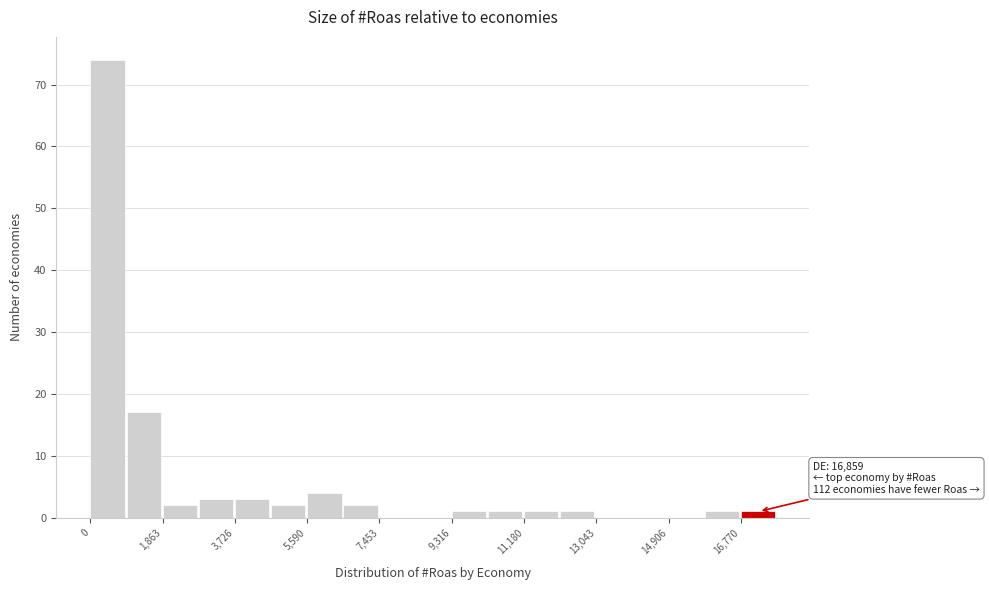

Which range on the x-axis has the tallest bar?

0 to 1000